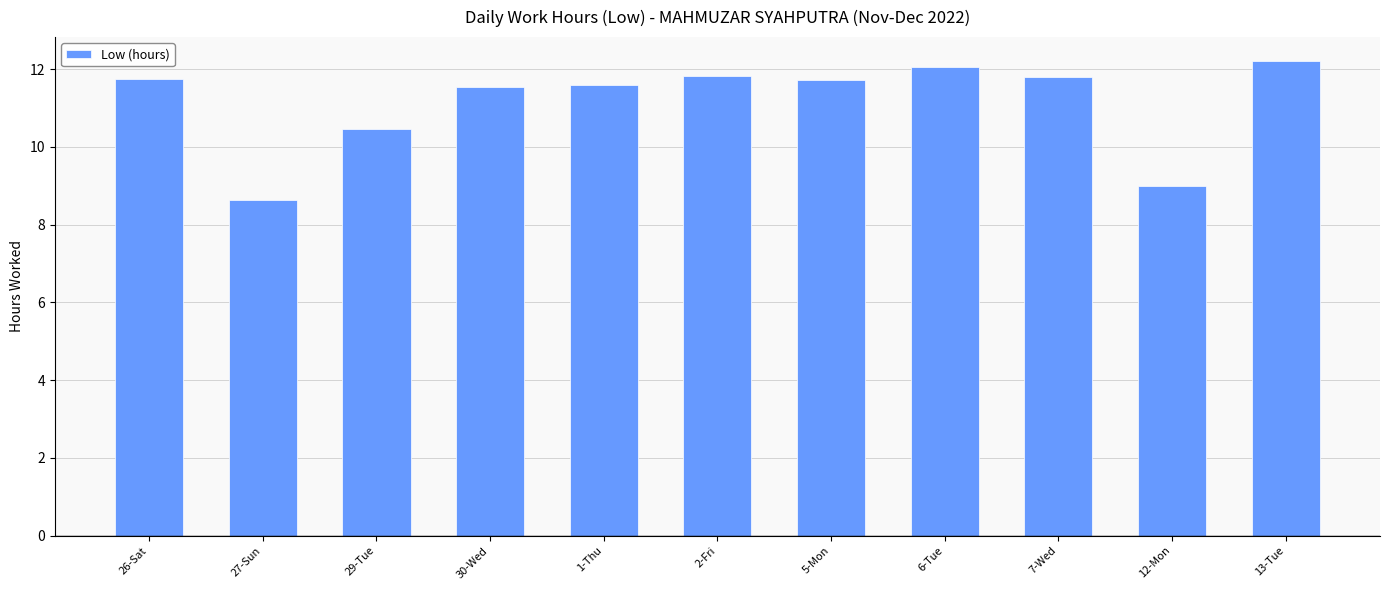

What is the label of the 4th bar from the left?

30-Wed